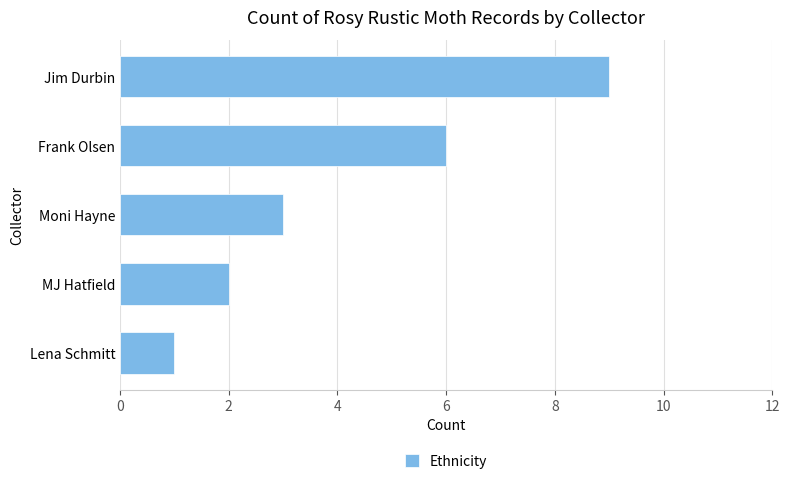

What is the sum of all values?

21